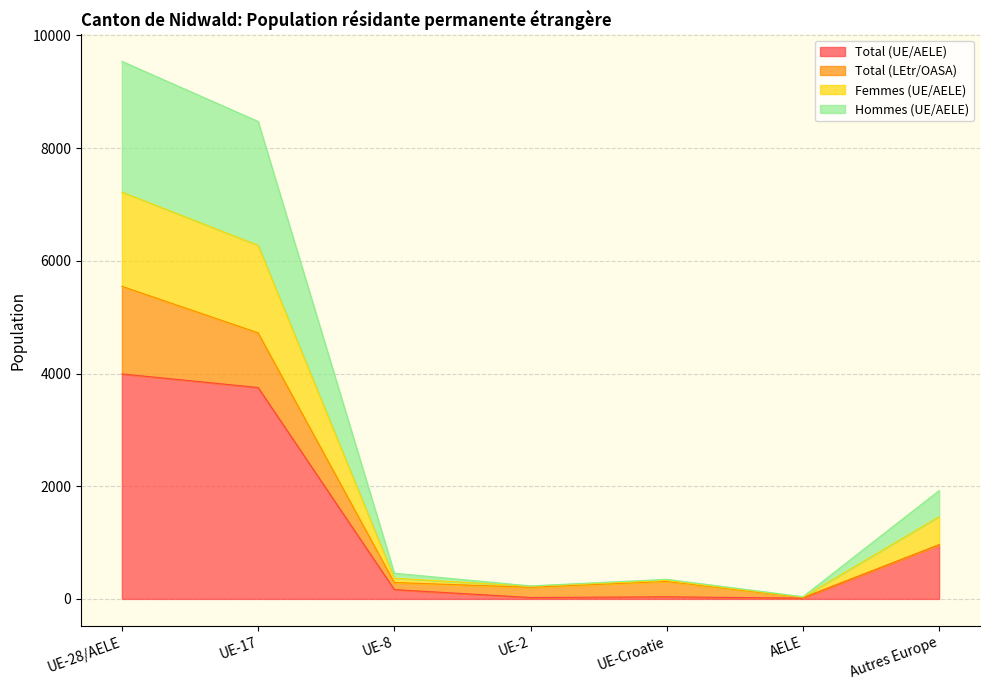

At which category does the chart reach its minimum across all series?

AELE